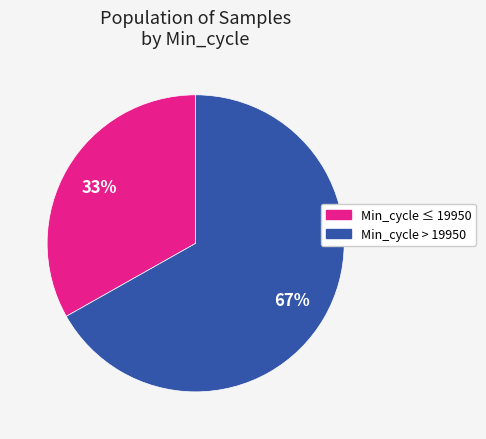

Is there a majority slice in this chart?

Yes